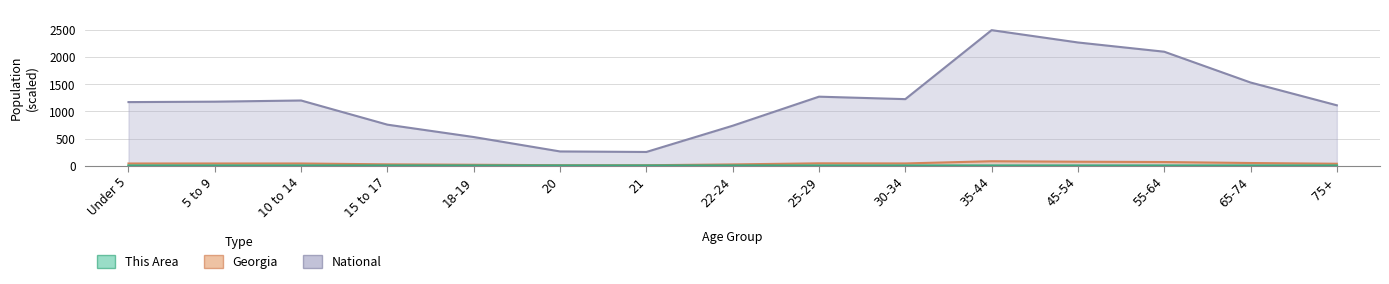

True or false: Georgia has more than 1 points higher than both neighbors.

True